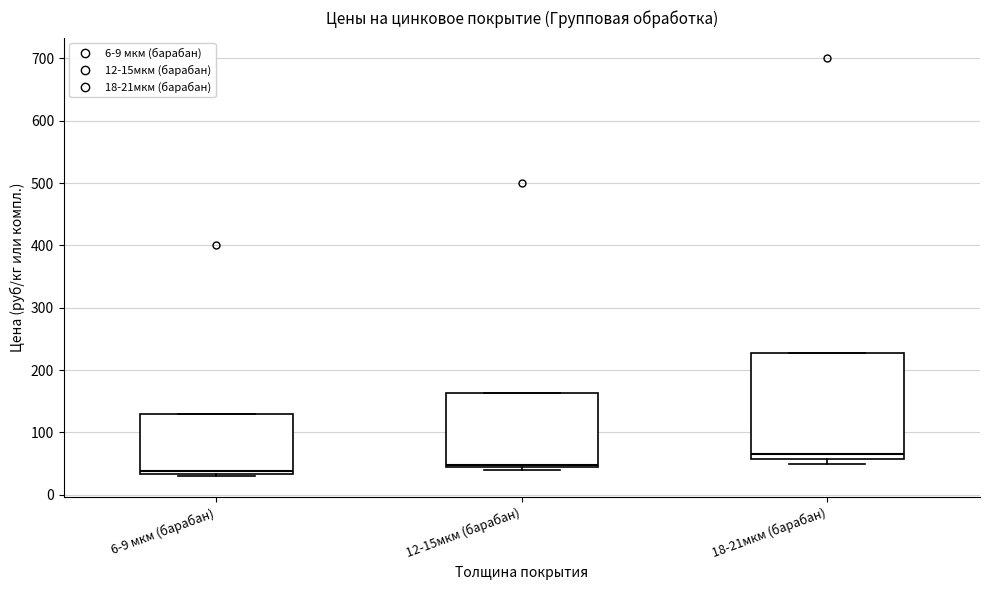

Which box is the tallest, from its lower edge to its upper edge?

18-21мкм (барабан)